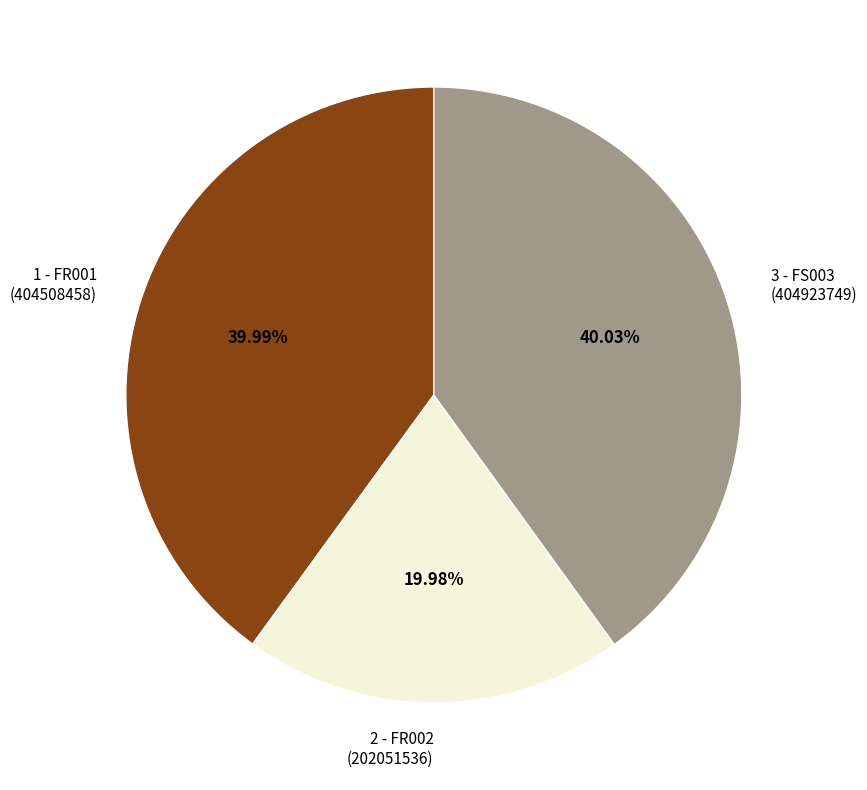

Combined, do 2 - FR002 (202051536) and 3 - FS003 (404923749) account for over 50%?

Yes